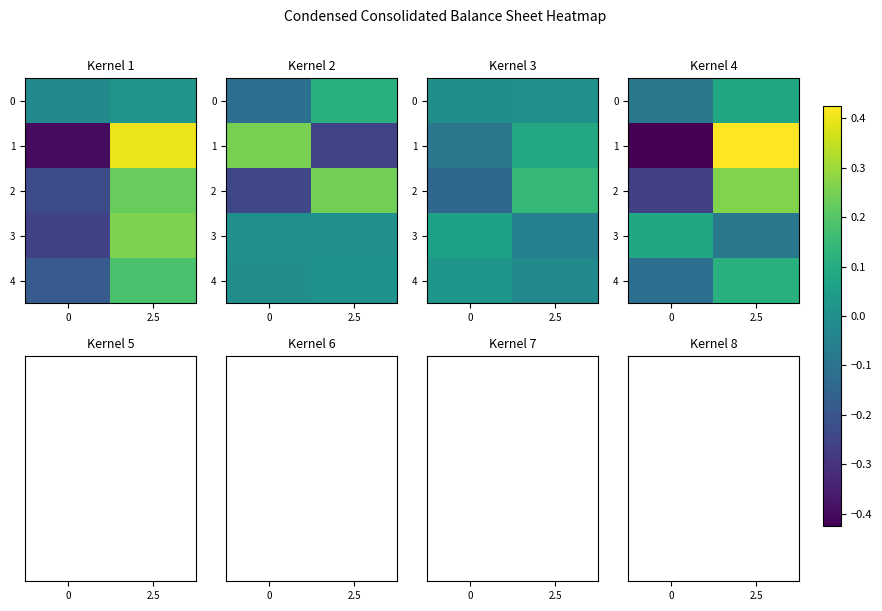

How many values in 1 are above zero?

1